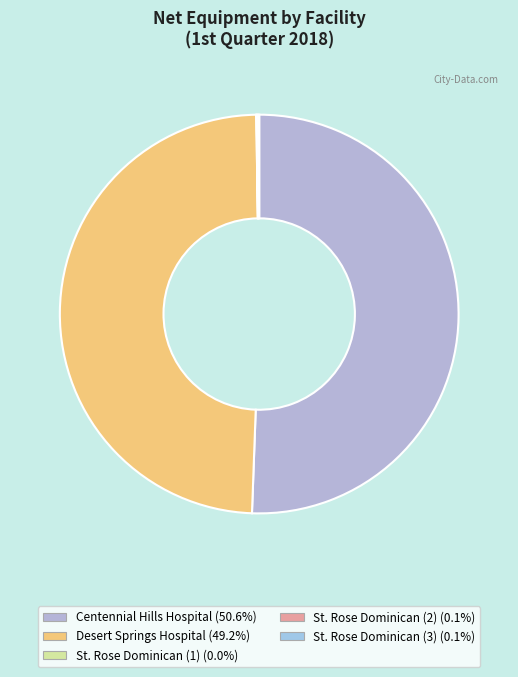

What is the majority slice?

Centennial Hills Hospital